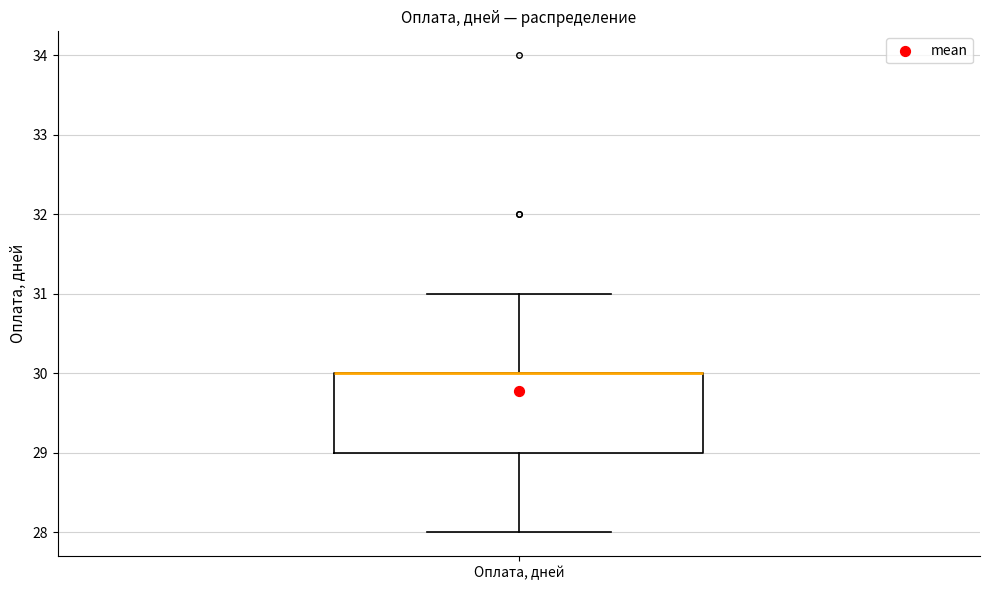

Where is the upper edge of the box for Оплата, дней on the y-axis? The values are not printed on the chart, so give them approximately, as read against the axis.

30